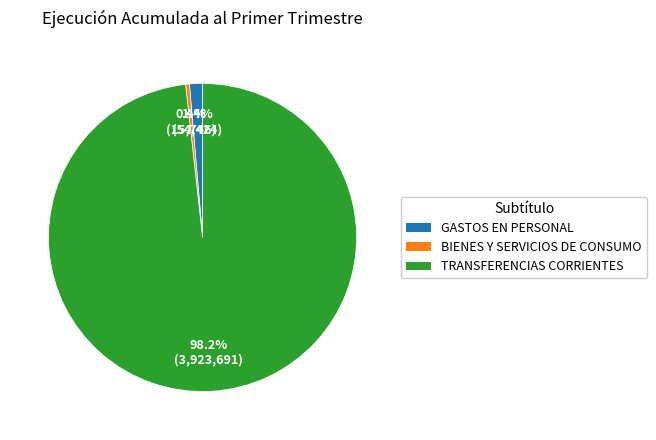

Which has a higher value, GASTOS EN PERSONAL or TRANSFERENCIAS CORRIENTES?

TRANSFERENCIAS CORRIENTES